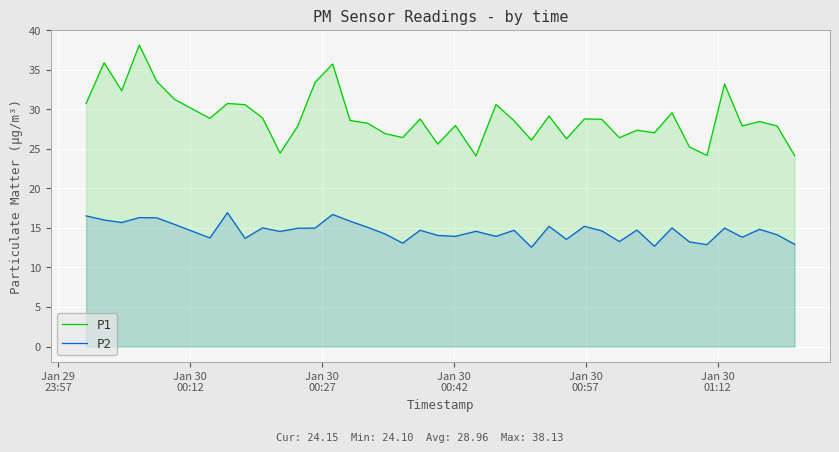

True or false: P1 and P2 cross at least once.

False